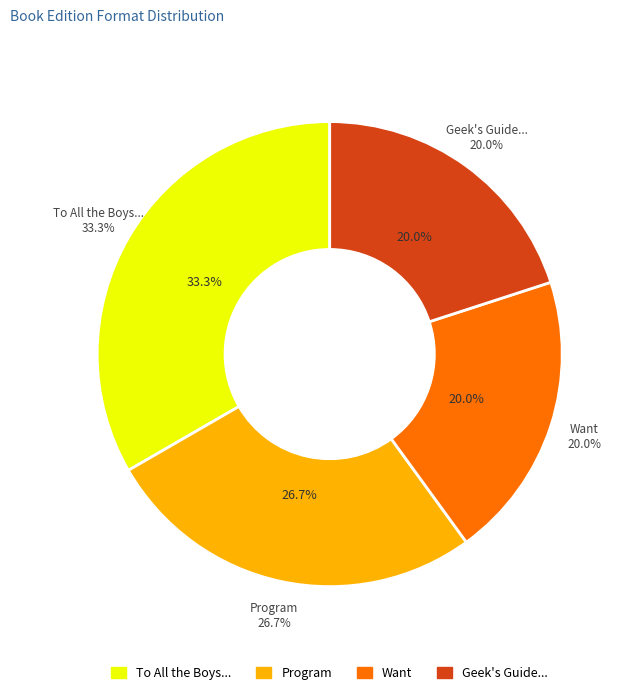

Rank the categories by value from highest to lowest.

To All the Boys I've Loved Before, Program, Want, Geek's Guide to Unrequited Love